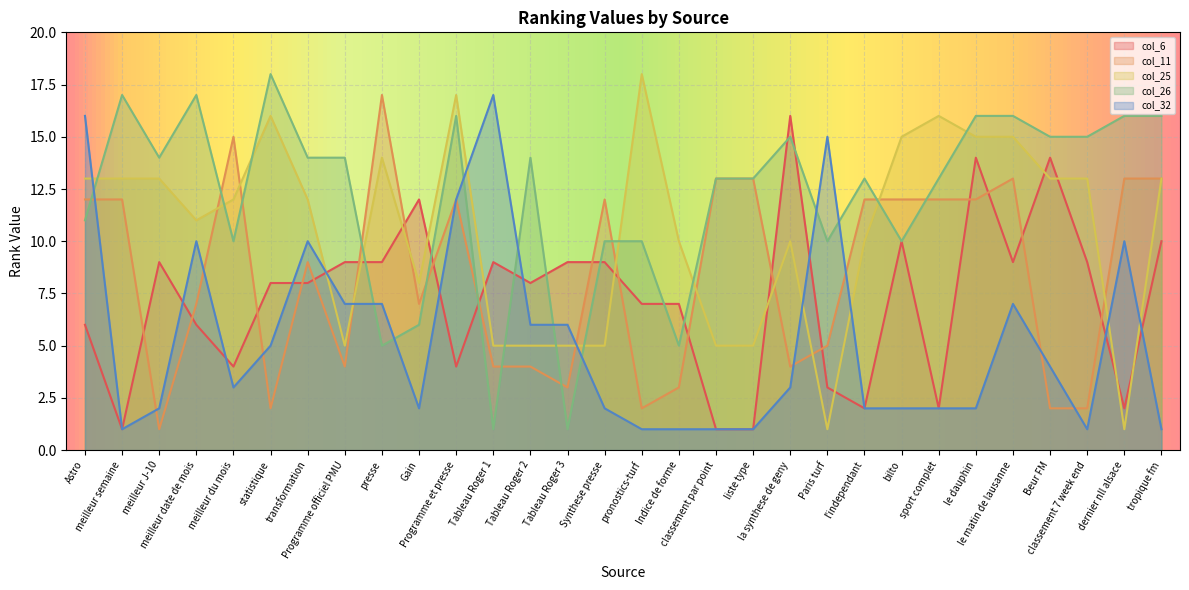

What is the label of the 3rd point from the right?

classement 7 week end